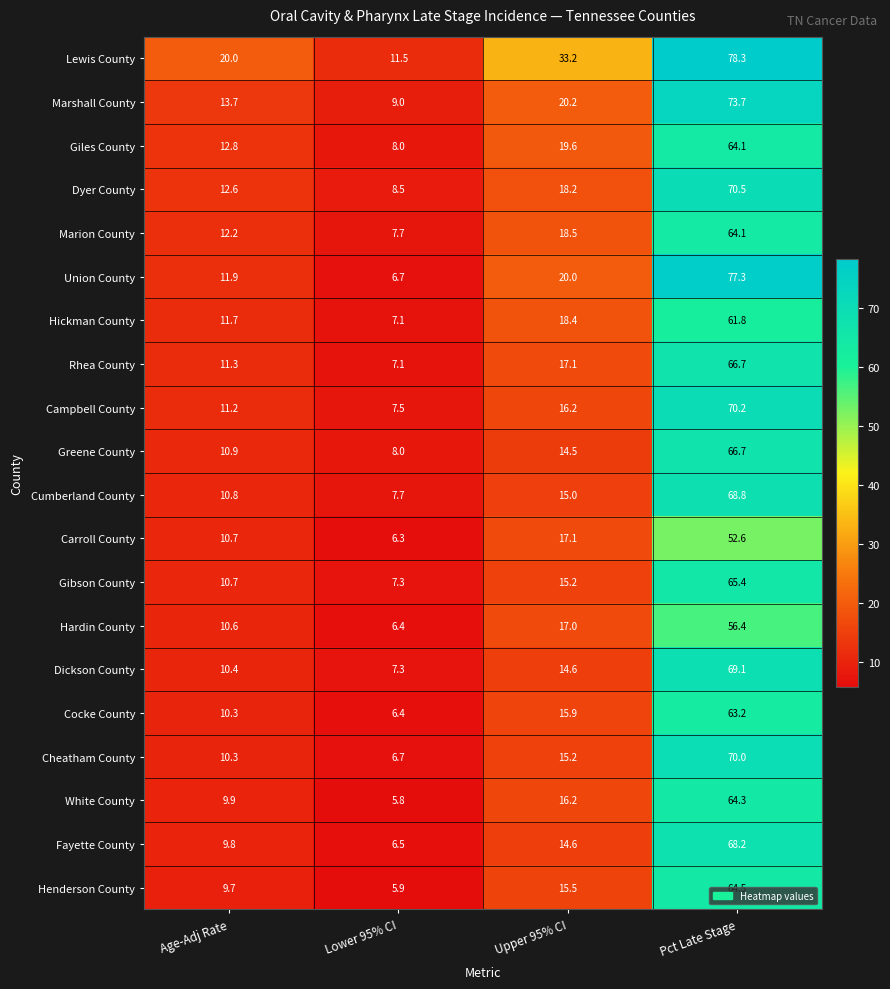

What is the sum of all Gibson County values?

98.6